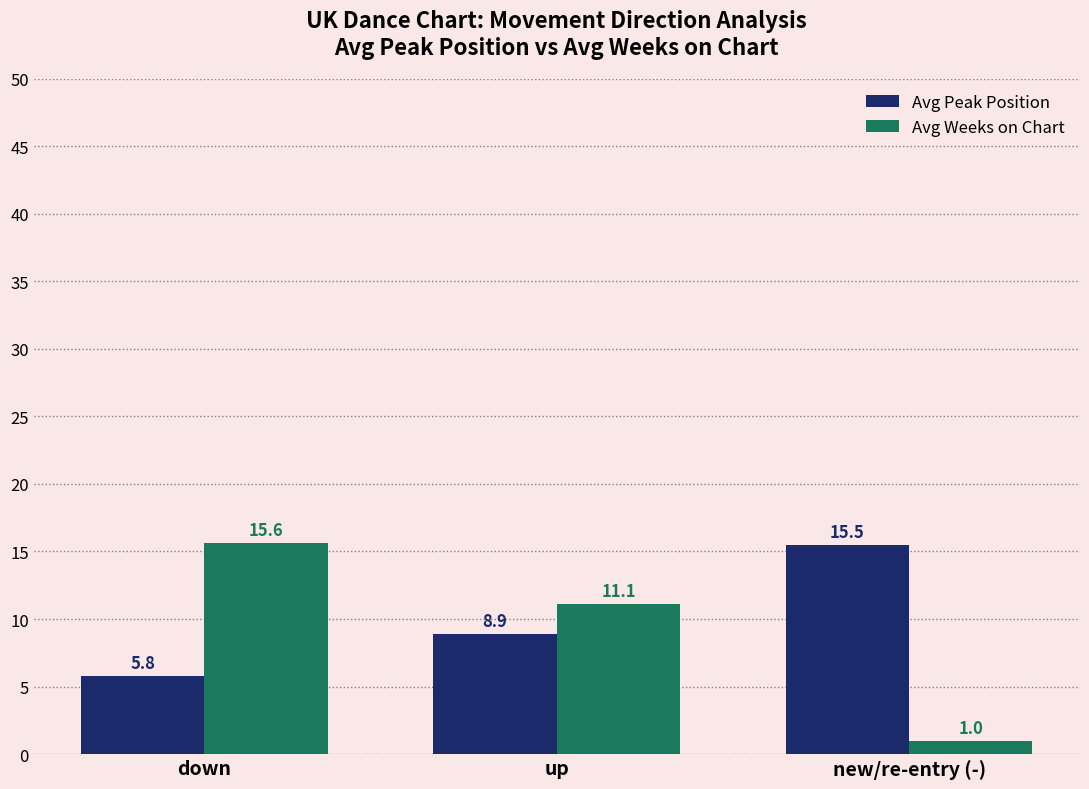

At which label does Avg Weeks on Chart first exceed 11?

down